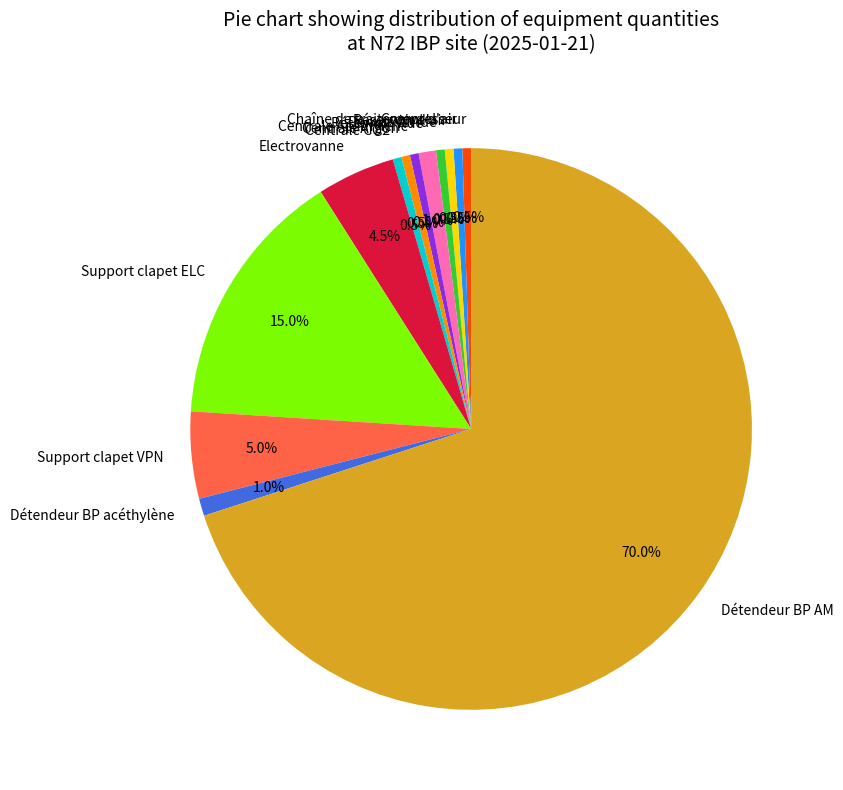

Which slice is the largest?

Détendeur BP AM